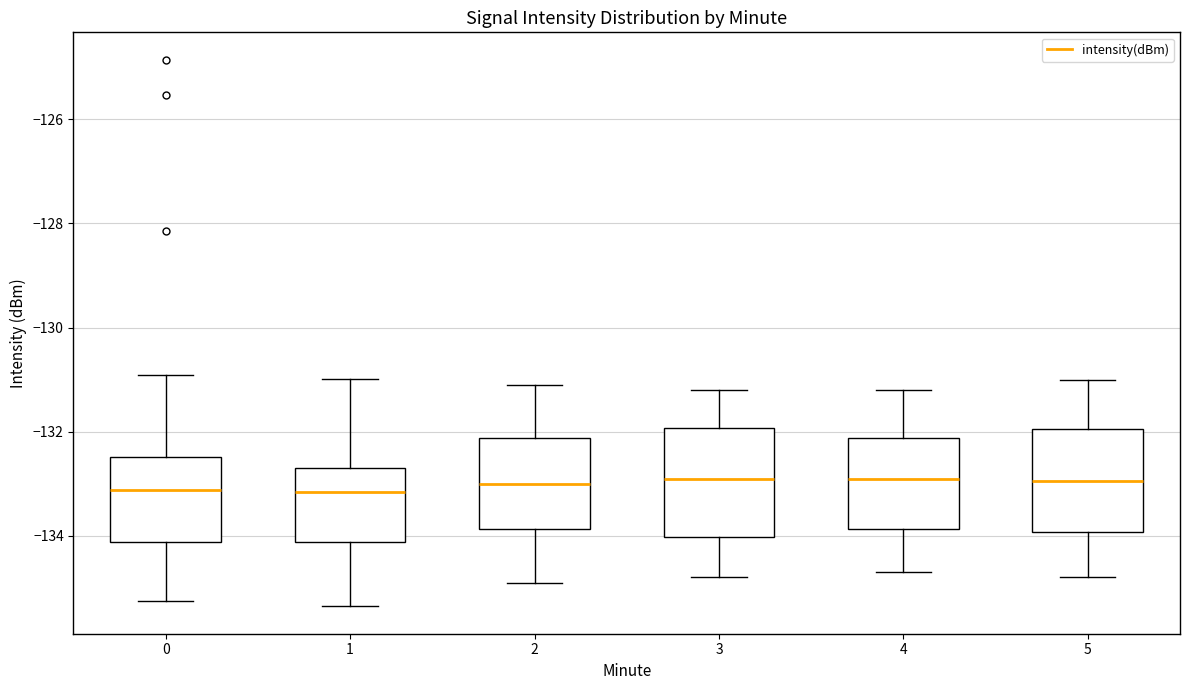

Reading left to right, transcribe this box plot: for each box, give where its median line is, the range the box spans, and where its two whiskers end, as read against the y-axis. The values are not printed on the chart, so give them approximately, as read against the axis.

0: median -133.2, box -134.2 to -132.4, whiskers -135.2 to -131.0
1: median -133.2, box -134.2 to -132.6, whiskers -135.4 to -131.0
2: median -133.0, box -133.8 to -132.2, whiskers -134.8 to -131.0
3: median -132.8, box -134.0 to -132.0, whiskers -134.8 to -131.2
4: median -132.8, box -133.8 to -132.2, whiskers -134.6 to -131.2
5: median -133.0, box -134.0 to -132.0, whiskers -134.8 to -131.0